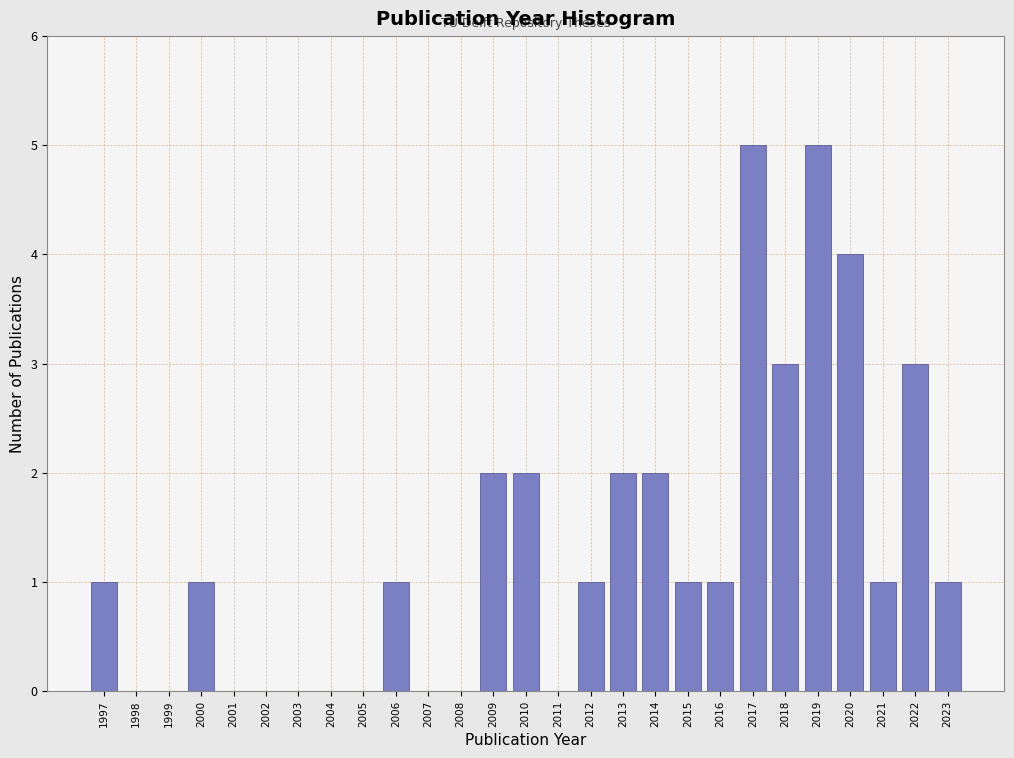

Reading left to right, list every bar in this chart as the range it spans on the x-axis followed by its height. The values are not printed on the chart, so give them approximately, as read against the axis.

1996.5 to 1997.5: 1
1997.5 to 1998.5: 0
1998.5 to 1999.5: 0
1999.5 to 2000.5: 1
2000.5 to 2001.5: 0
2001.5 to 2002.5: 0
2002.5 to 2003.5: 0
2003.5 to 2004.5: 0
2004.5 to 2005.5: 0
2005.5 to 2006.5: 1
2006.5 to 2007.5: 0
2007.5 to 2008.5: 0
2008.5 to 2009.5: 2
2009.5 to 2010.5: 2
2010.5 to 2011.5: 0
2011.5 to 2012.5: 1
2012.5 to 2013.5: 2
2013.5 to 2014.5: 2
2014.5 to 2015.5: 1
2015.5 to 2016.5: 1
2016.5 to 2017.5: 5
2017.5 to 2018.5: 3
2018.5 to 2019.5: 5
2019.5 to 2020.5: 4
2020.5 to 2021.5: 1
2021.5 to 2022.5: 3
2022.5 to 2023.5: 1